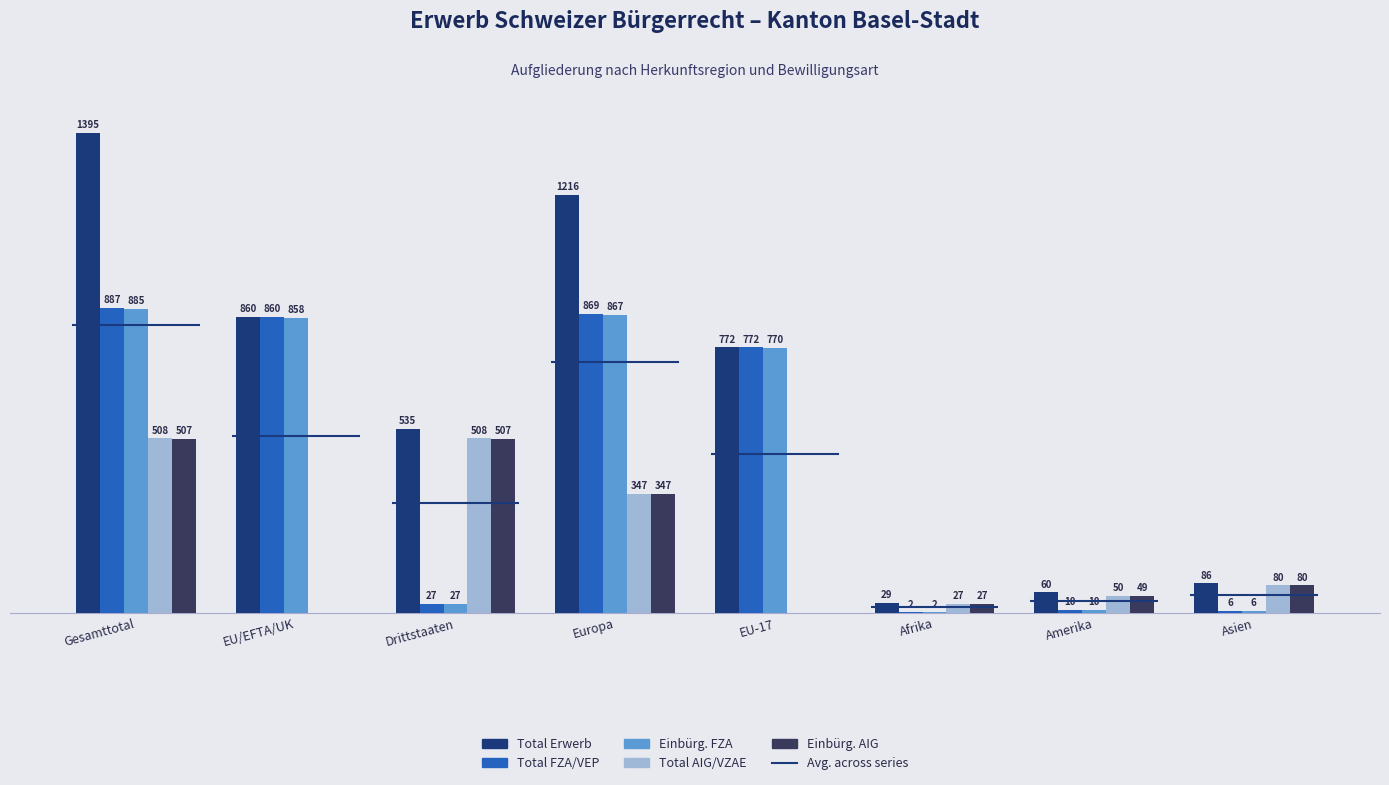

Which has a higher value, EU/EFTA/UK or Gesamttotal?

Gesamttotal